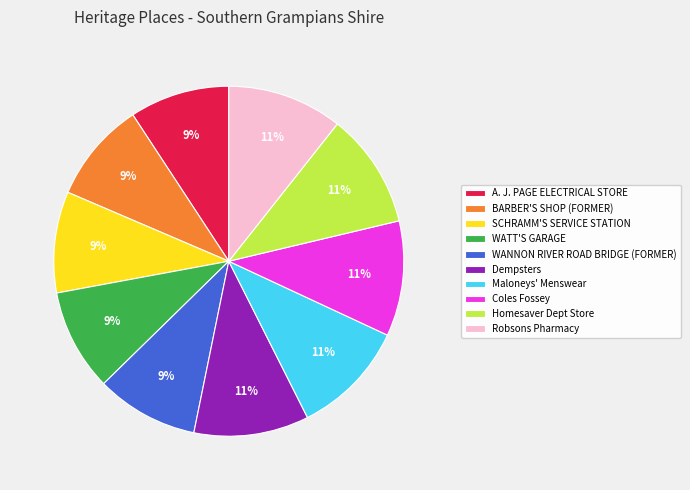

Approximately how many times larger is the value at Coles Fossey compared to A. J. PAGE ELECTRICAL STORE?

1.2